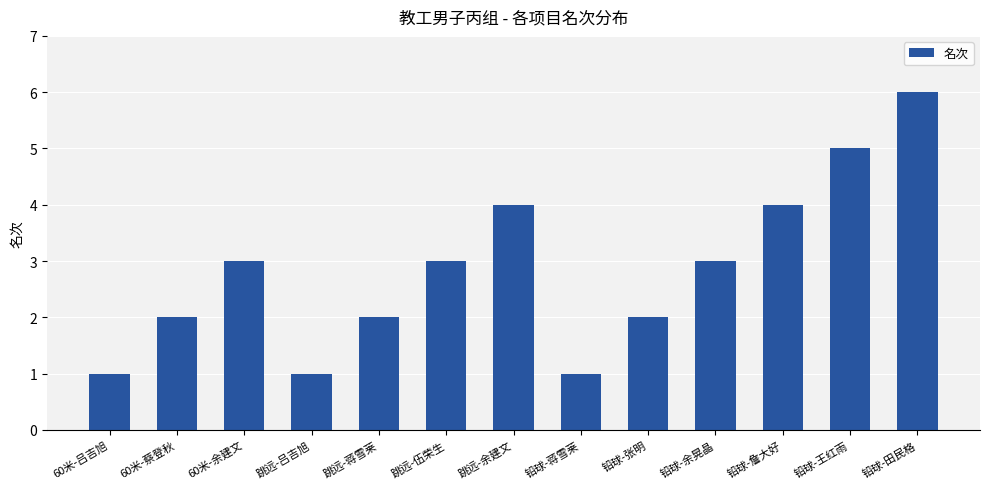

What is the average value?

3